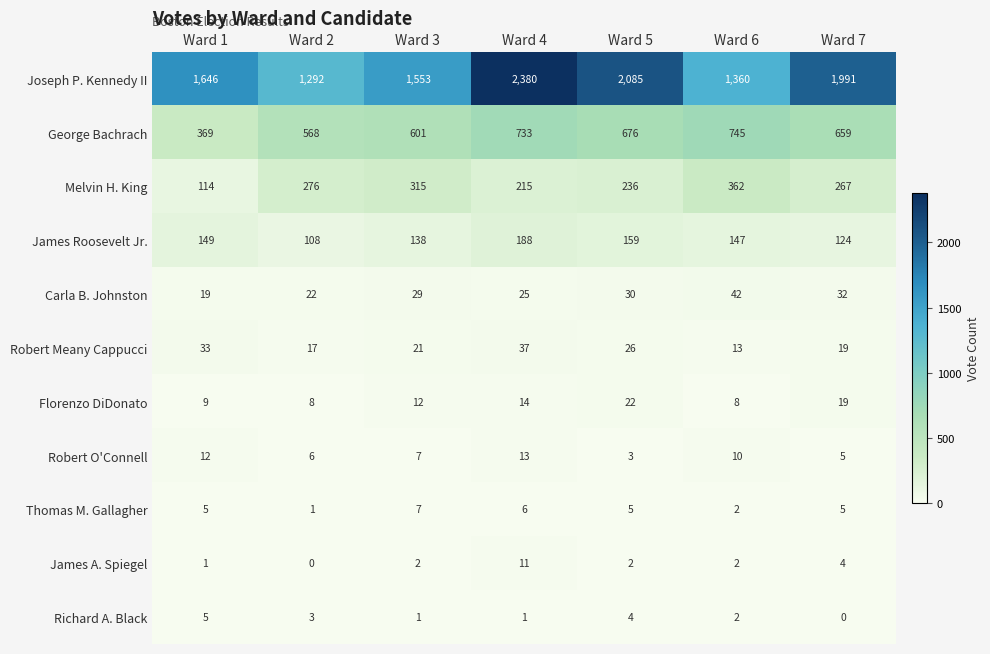

What is the average value of the Thomas M. Gallagher series?

4